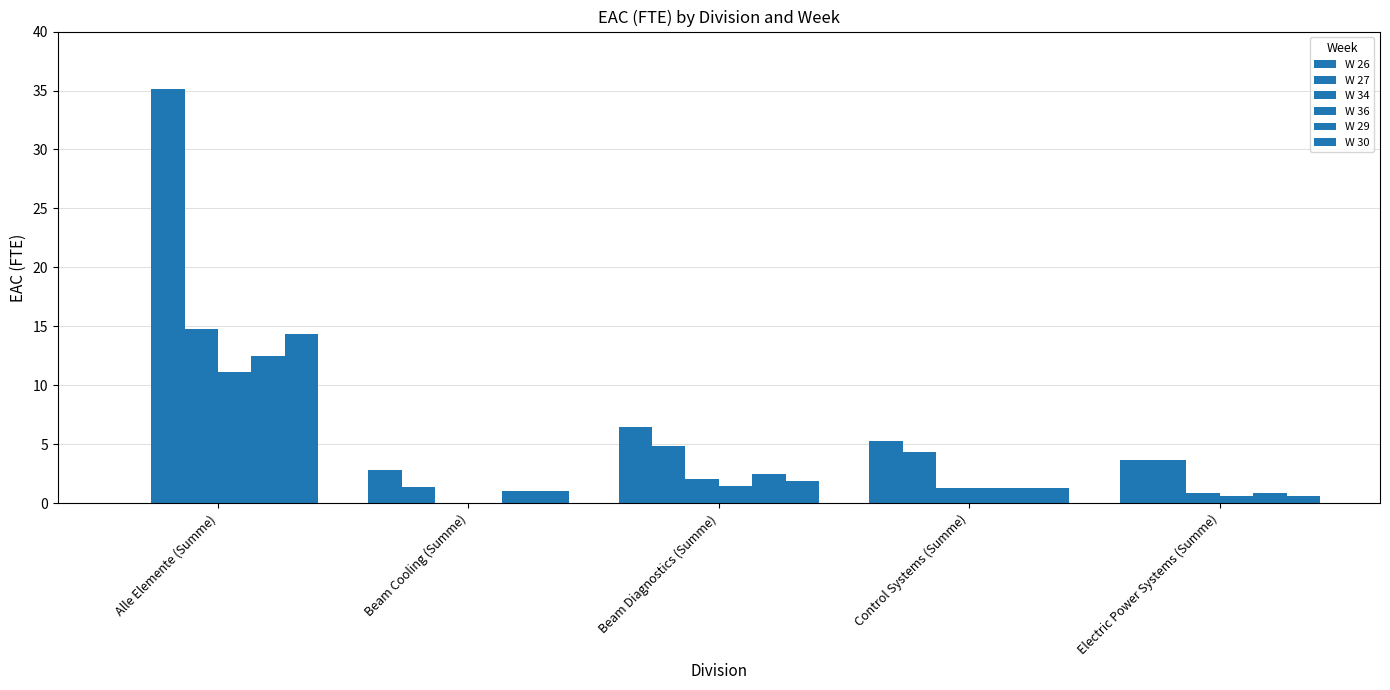

Which series changed the most between Alle Elemente (Summe) and Electric Power Systems (Summe)?

W 27